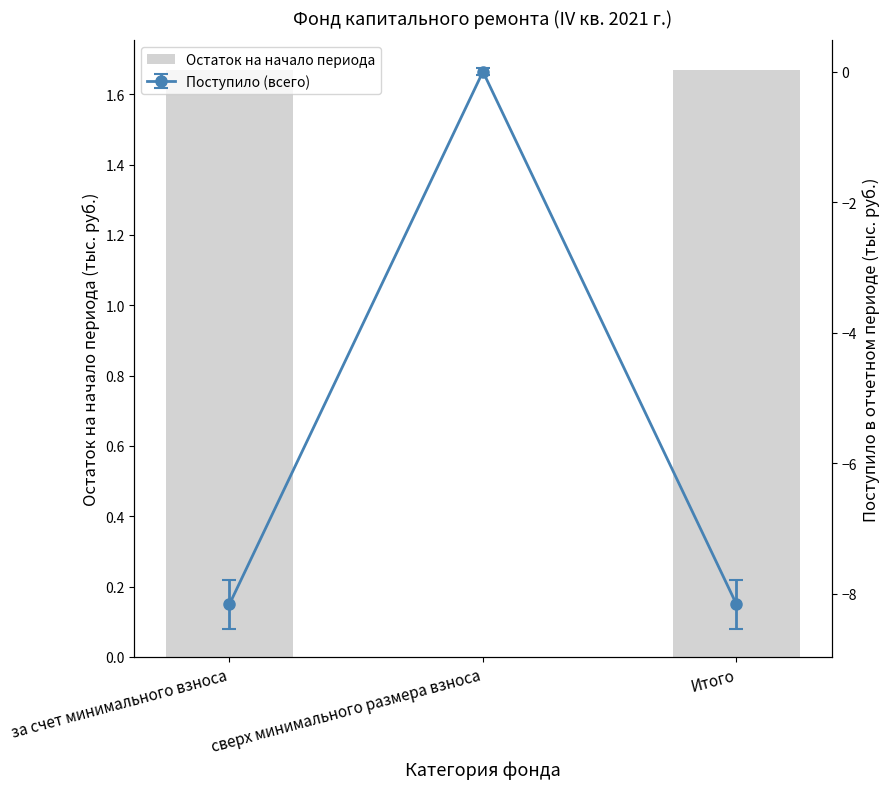

Reading left to right, extract all data points from this chart.

за счет минимального взноса=1.7	сверх минимального размера взноса=0.0	Итого=1.7